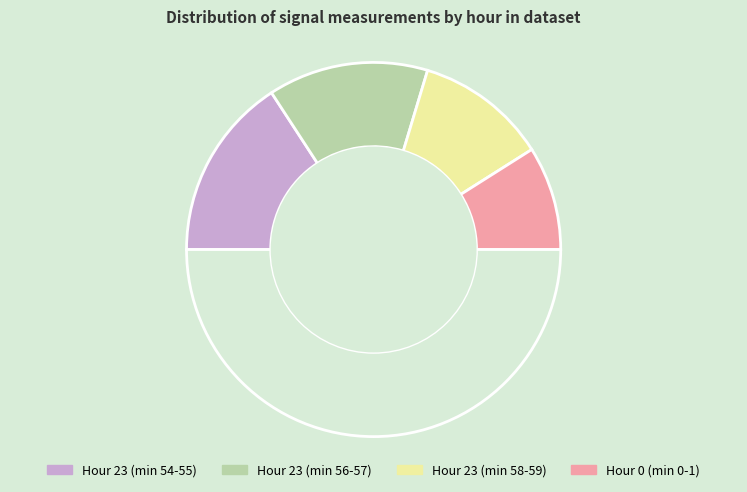

Count the number of slices in the pie.

5